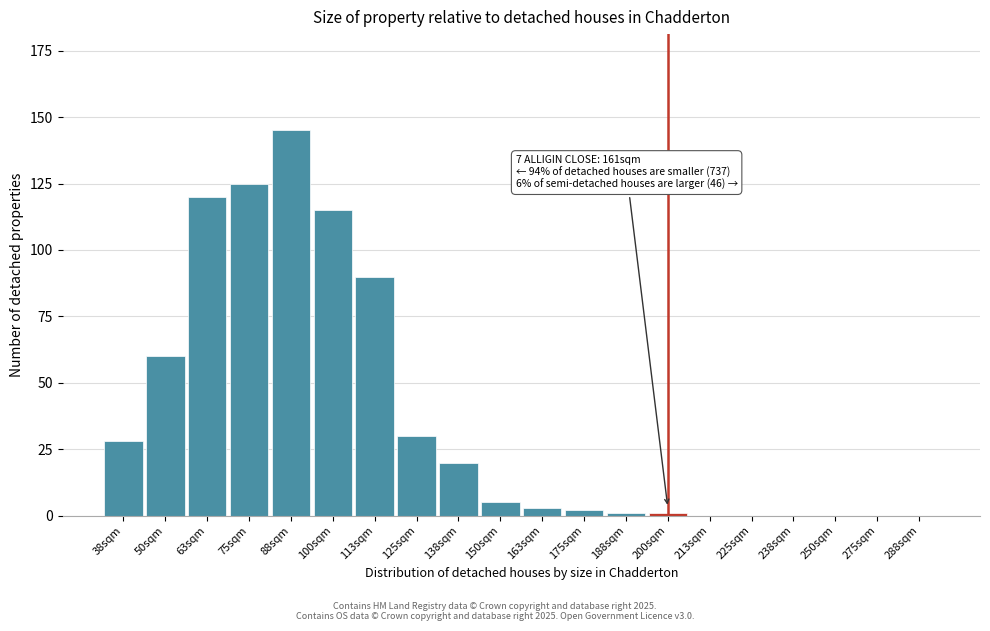

The chart shows a value of -91 at 213sqm. True or false?

False